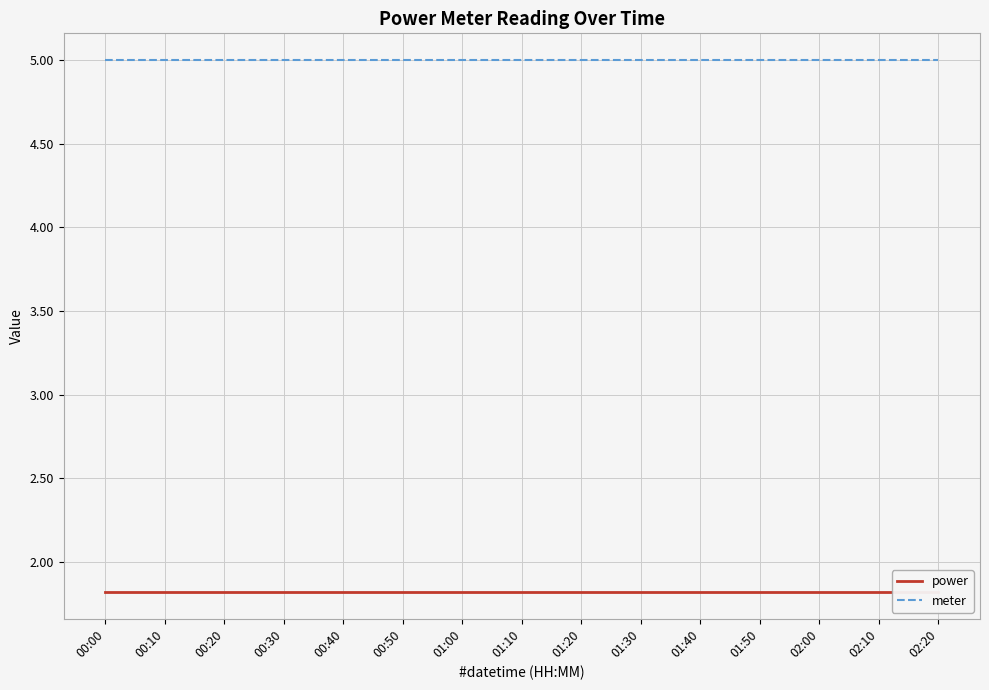

Between 01:00 and 01:30, which series saw the biggest shift?

power